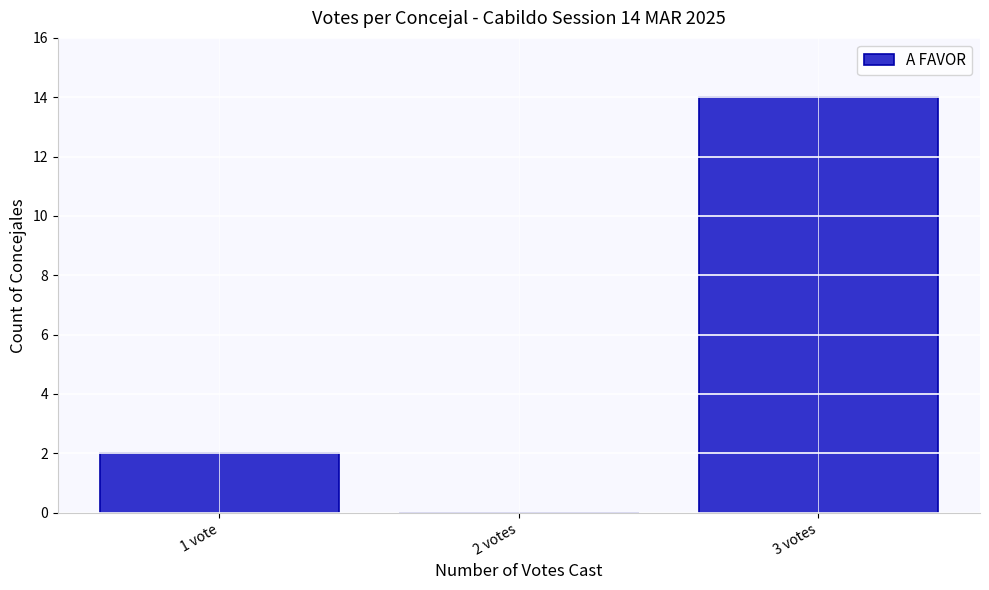

Reading left to right, transcribe all the data shown in this chart.

1 vote=2	2 votes=0	3 votes=14